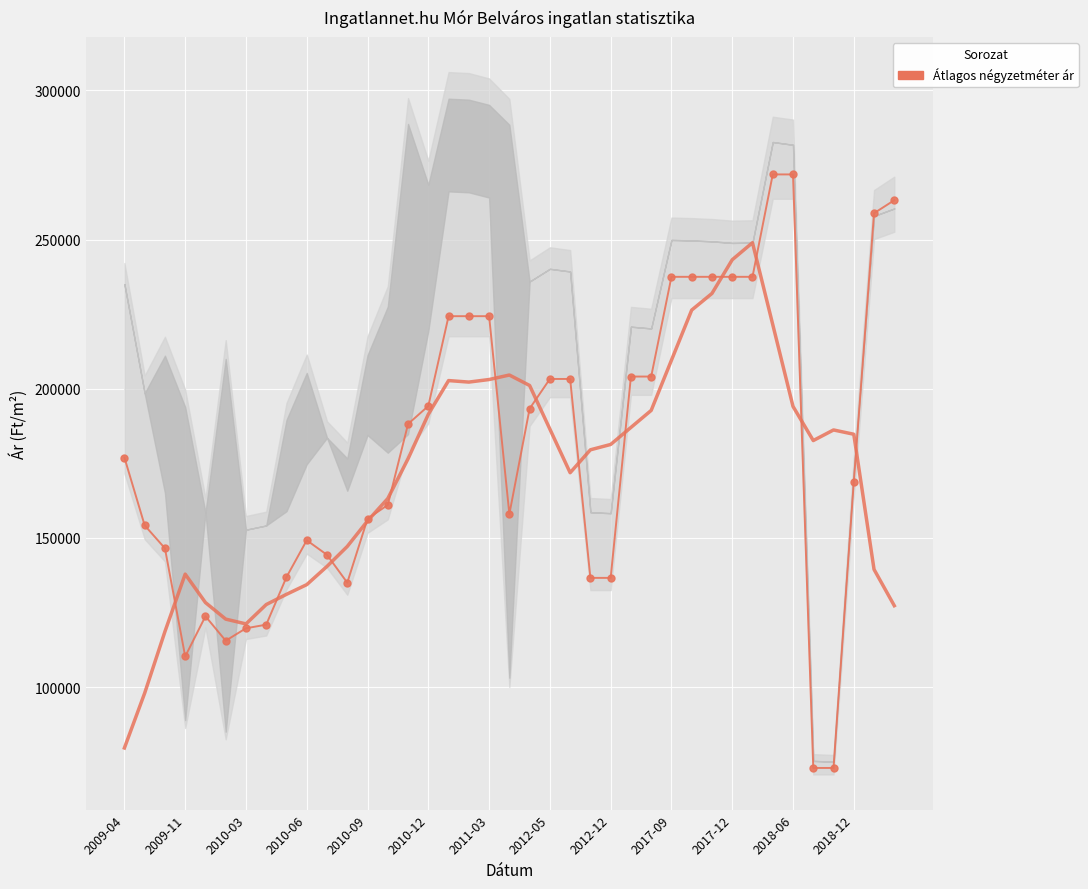

How many values exceed 176943?

19